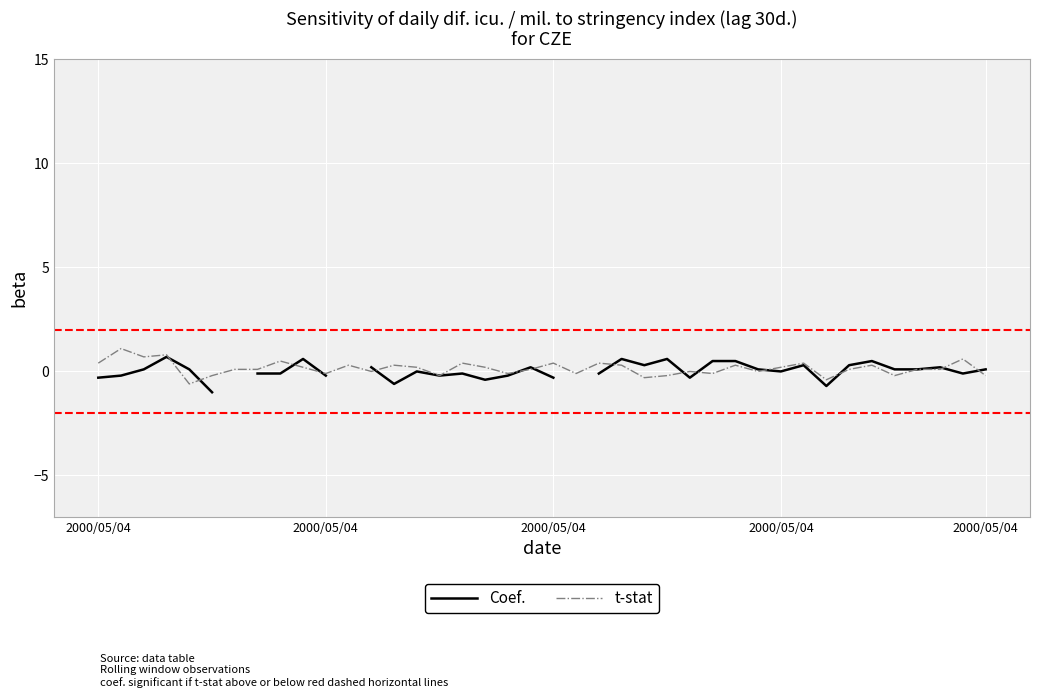

At how many categories does at least one series exceed 0?

33